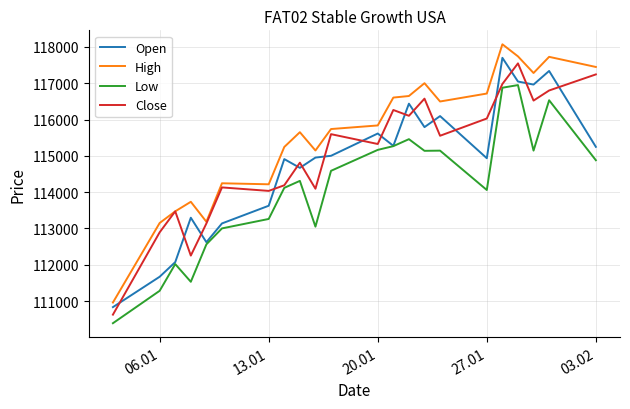

True or false: High and Low cross at least once.

False